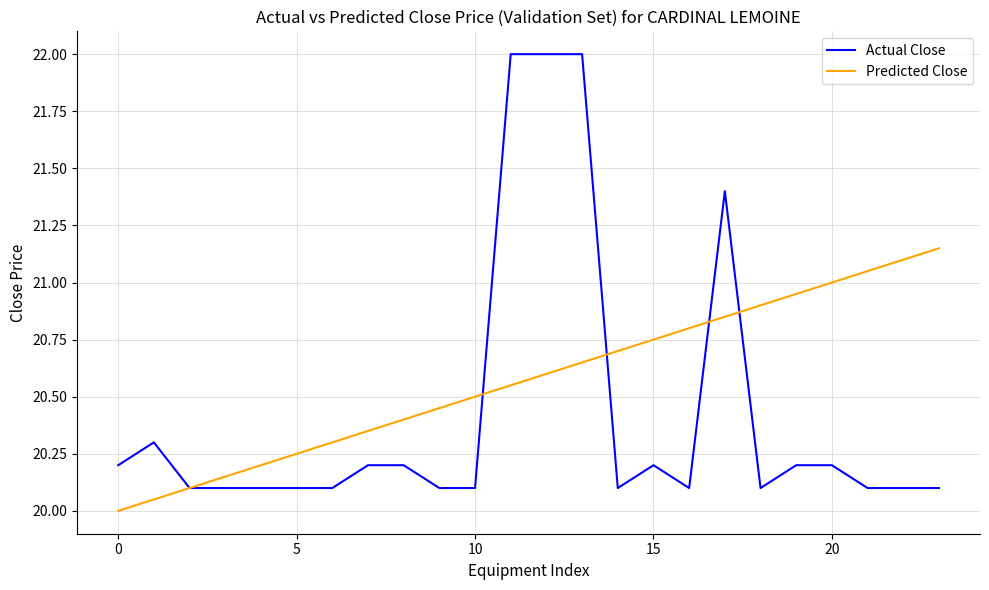

Which series has the largest range (max minus min)?

Actual Close